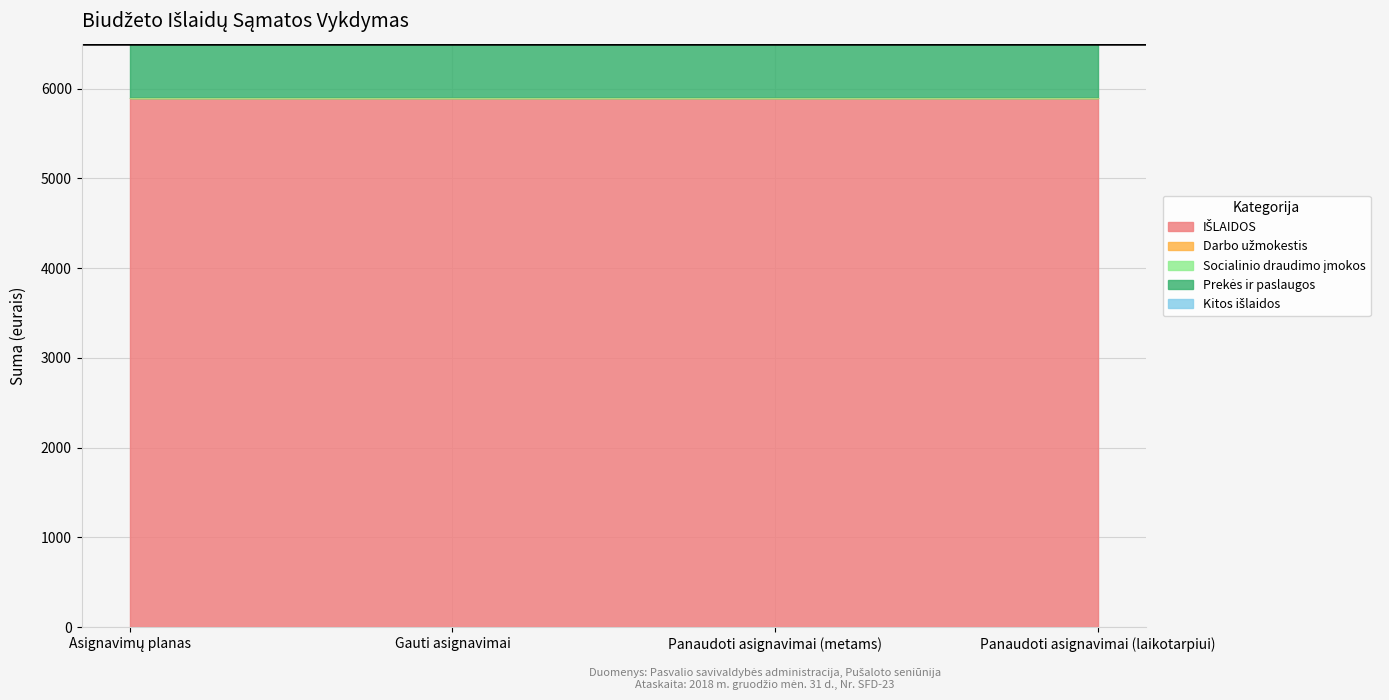

Does the chart display data point markers on the line(s)?

No